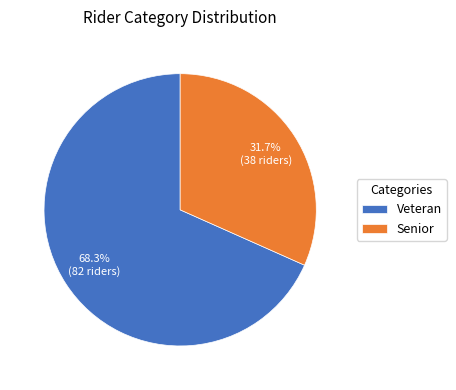

How much of the chart is everything except Veteran?

31.7%